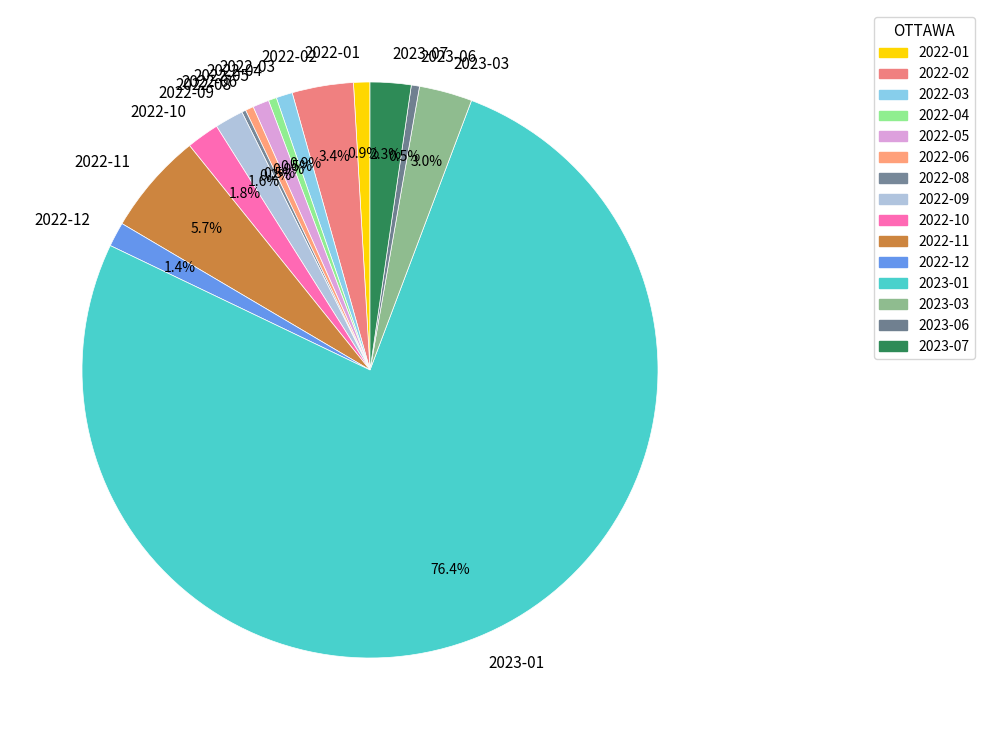

To the nearest percent, what is the difference between the largest and smallest slice percentages?

76%